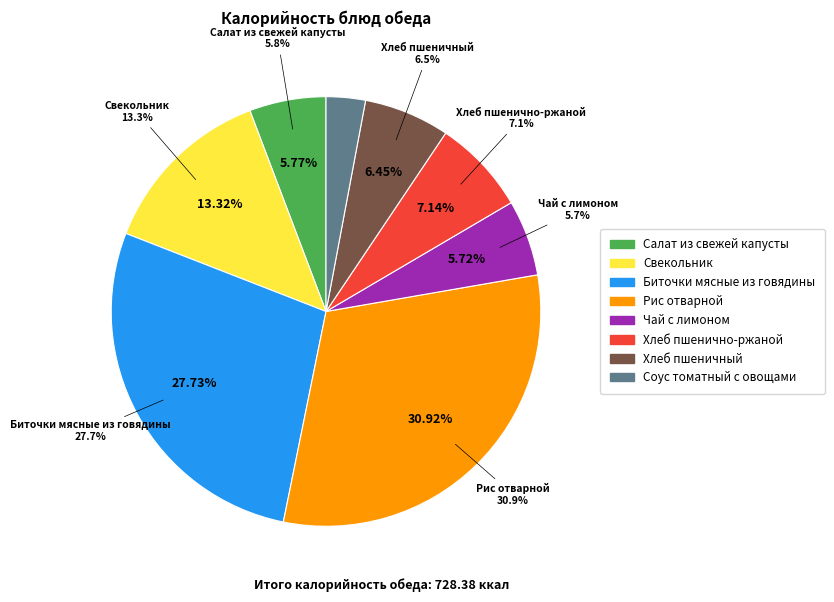

To the nearest percent, what is the combined percentage of Чай с лимоном and Салат из свежей капусты?

11%